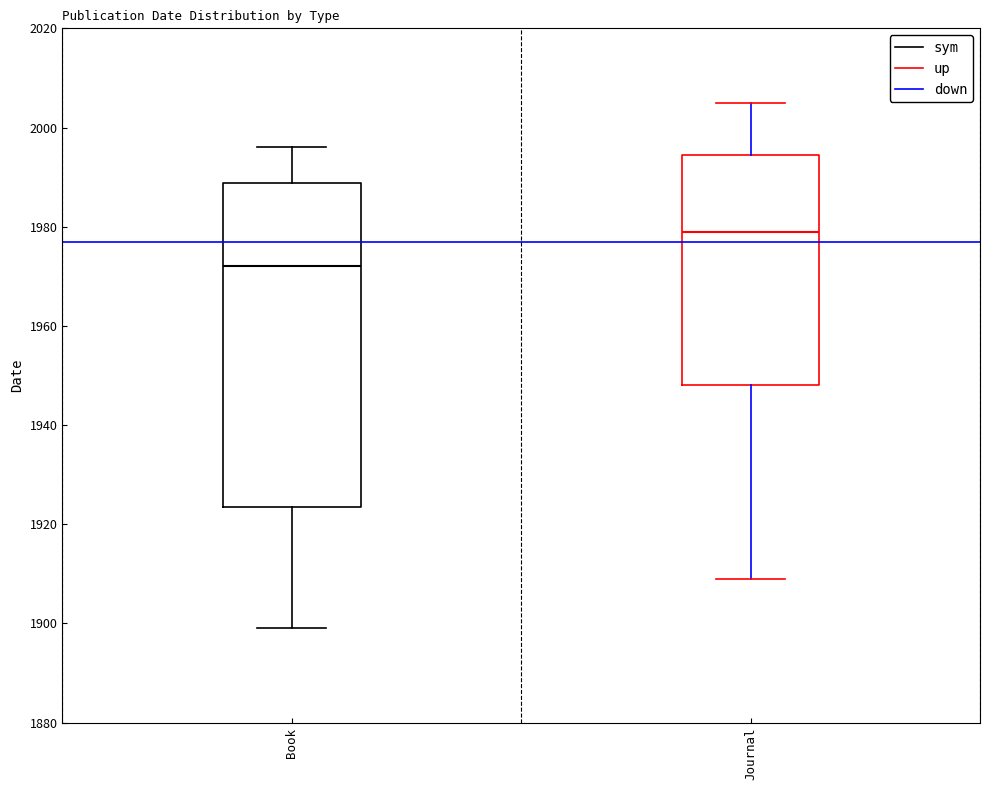

Where does the upper whisker of the box for Book end on the y-axis? The values are not printed on the chart, so give them approximately, as read against the axis.

1996